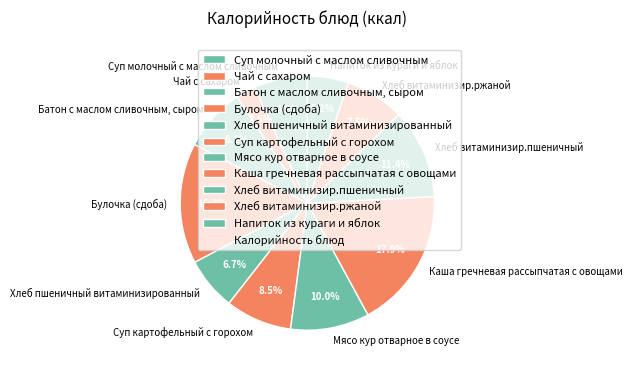

Approximately how many times larger is the value at Хлеб пшеничный витаминизированный compared to Каша гречневая рассыпчатая с овощами?

0.4